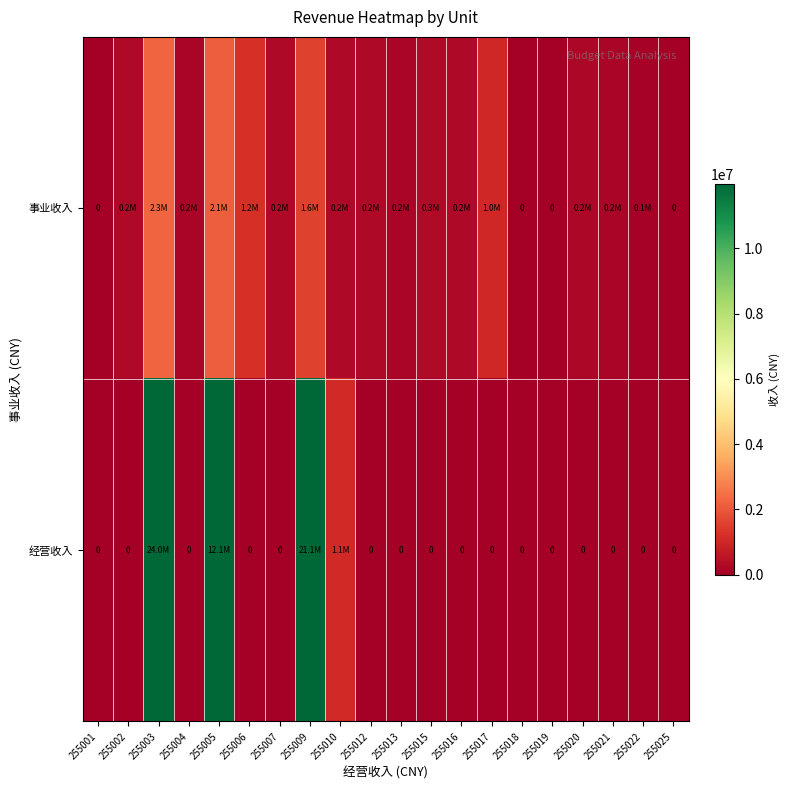

What is the approximate value of 事业收入 at 255017?

1009200.0